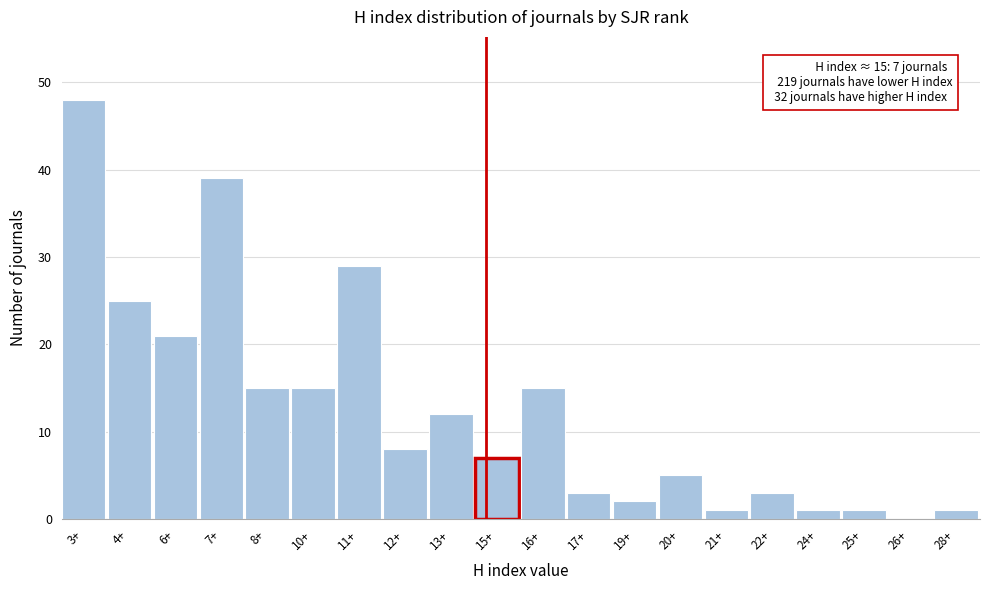

Reading right to left, what are all the values shown in this chart?

28+=1	26+=0	25+=1	24+=1	22+=3	21+=1	20+=5	19+=2	17+=3	16+=15	15+=7	13+=12	12+=8	11+=29	10+=15	8+=15	7+=39	6+=21	4+=25	3+=48